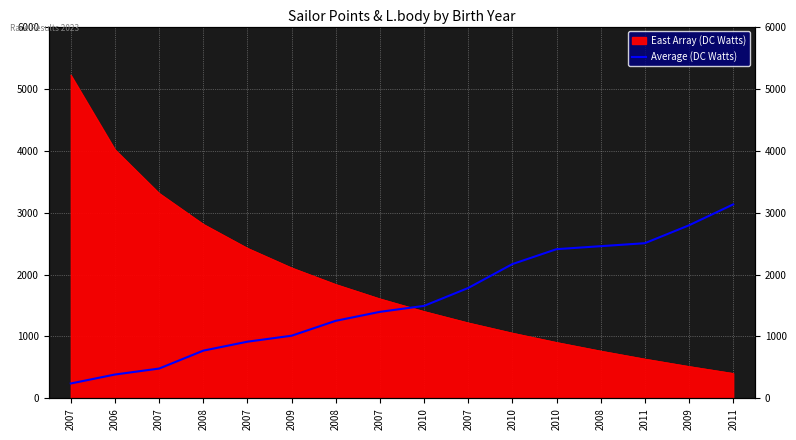

How many data points does each series have?

16